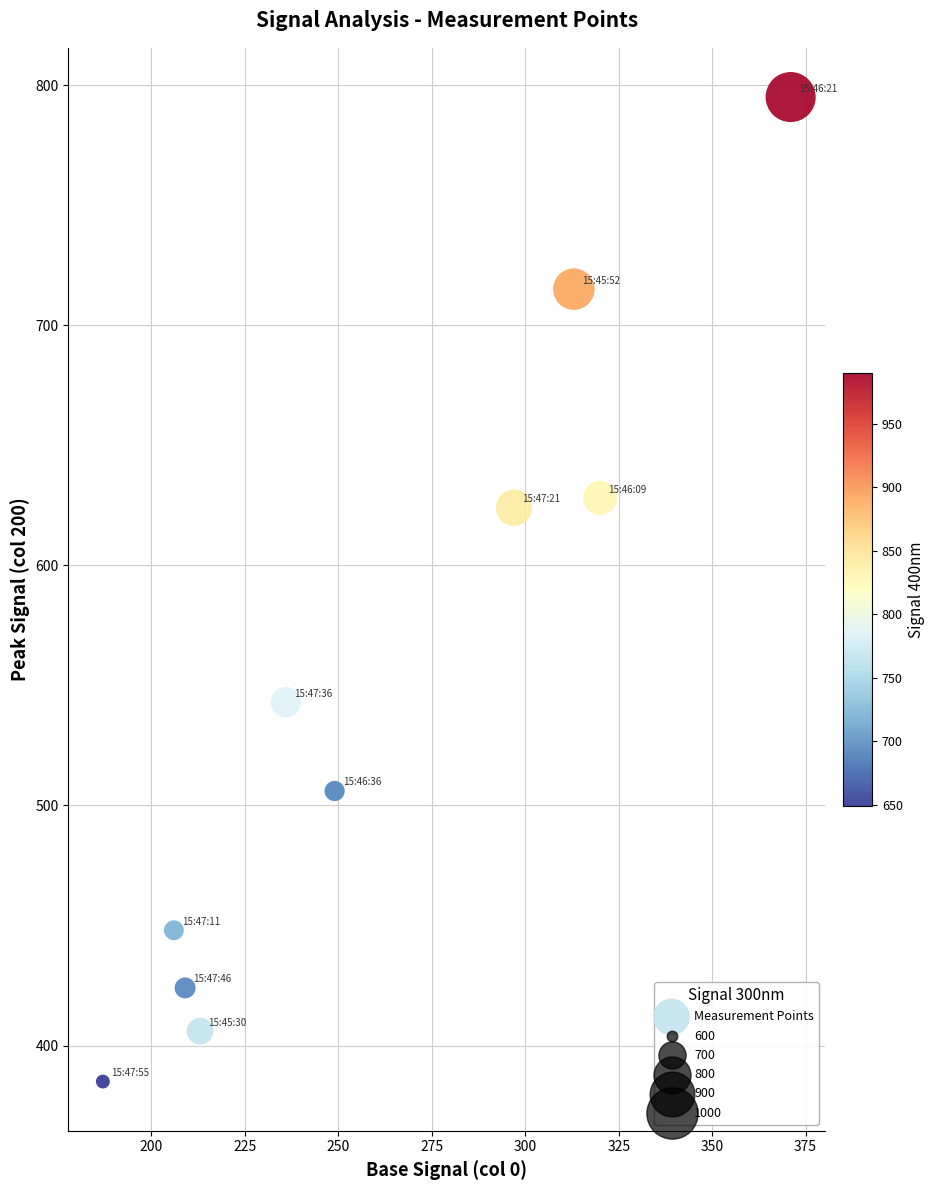

What is the average Y value?

547